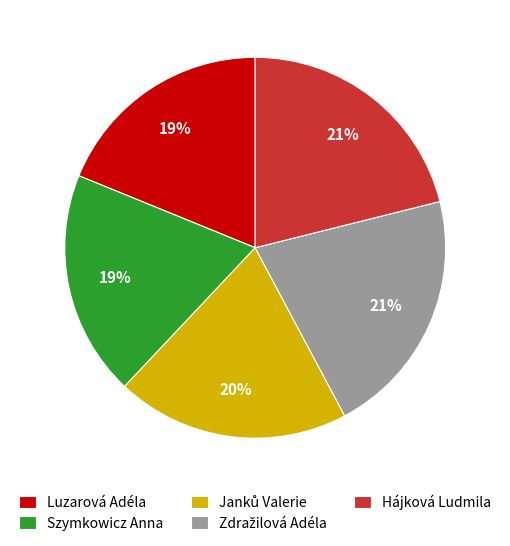

What percentage is the Luzarová Adéla slice, to the nearest percent?

19%